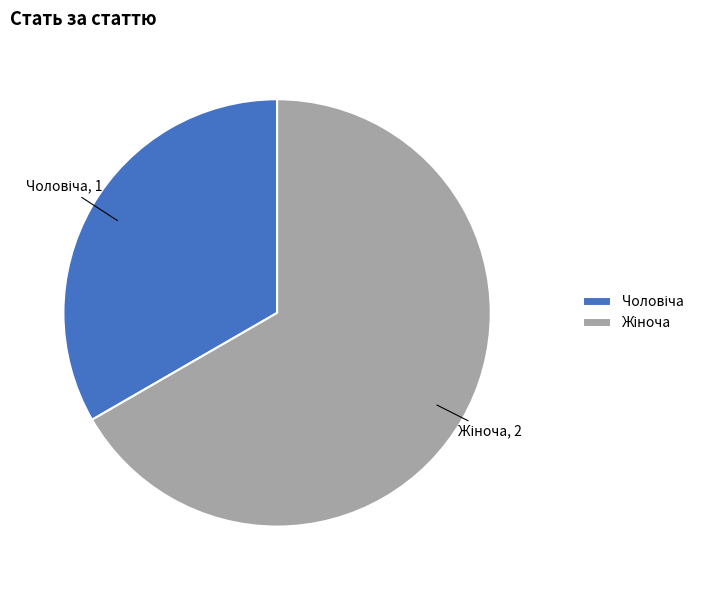

Does any single category account for the majority?

Yes